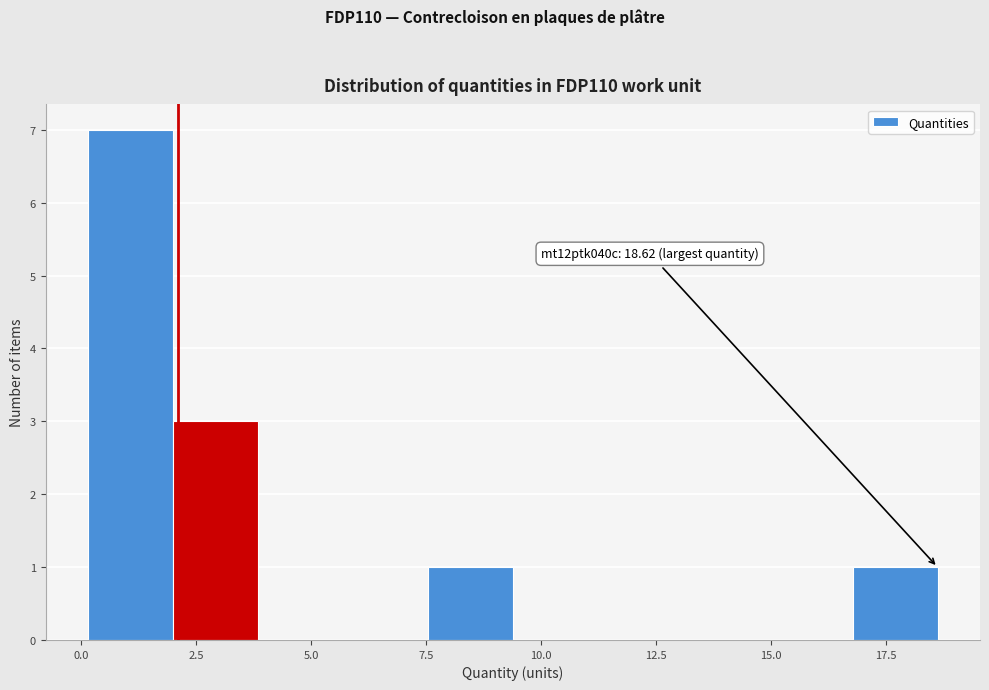

Around what value on the x-axis is the tallest bar? Give the approximate position of its centre, as read against the axis.

1.0